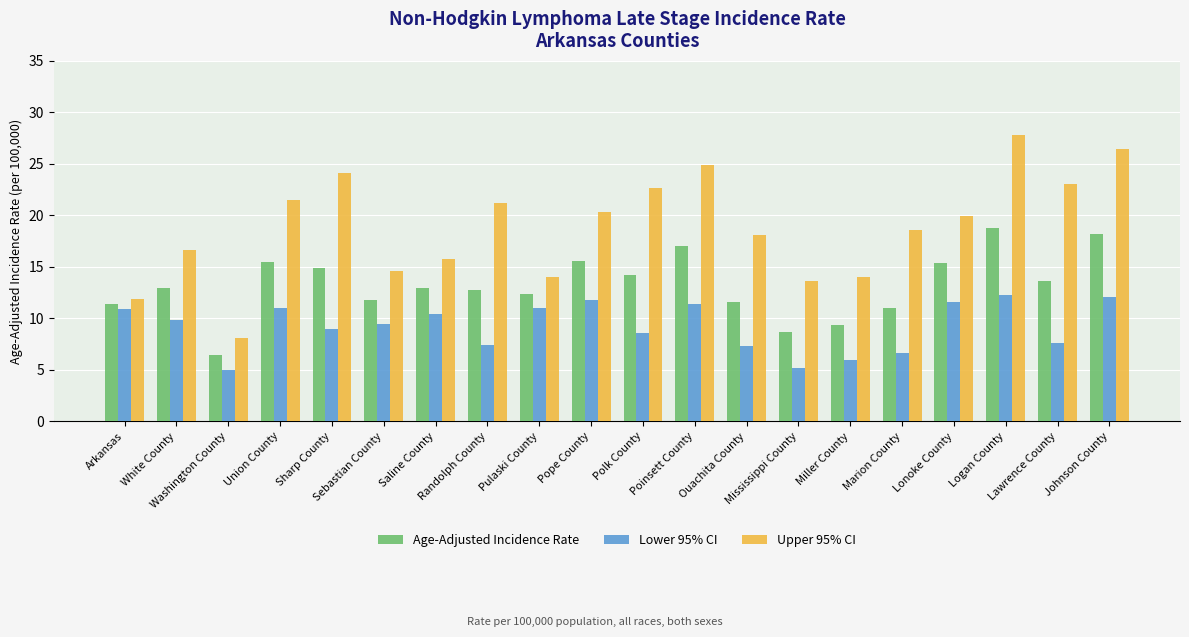

What is the average value of the Age-Adjusted Incidence Rate series?

13.2